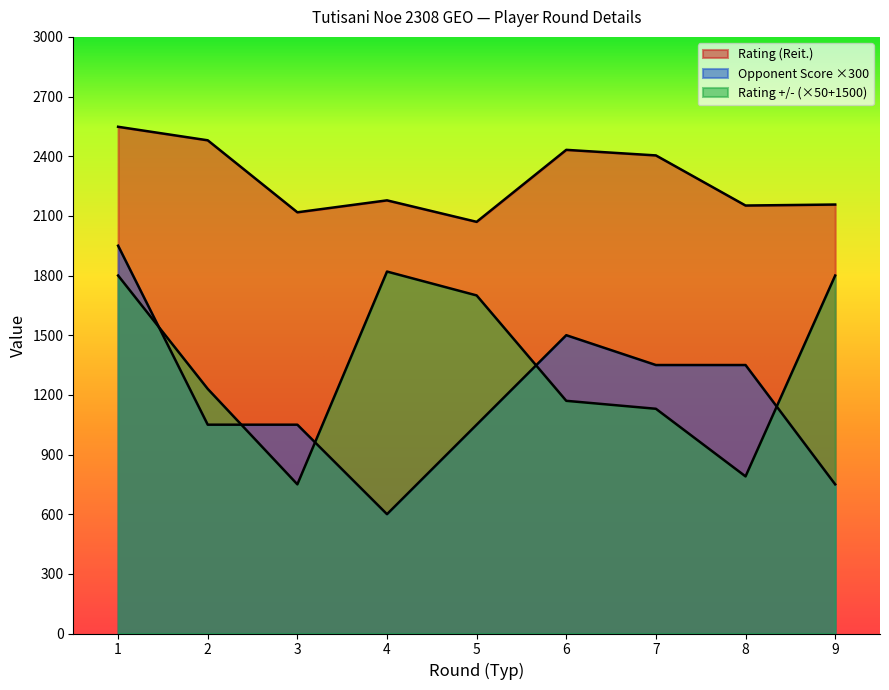

List the series in order of their peak value, highest first.

Rating (Reit.), Opponent Score, Rating +/-